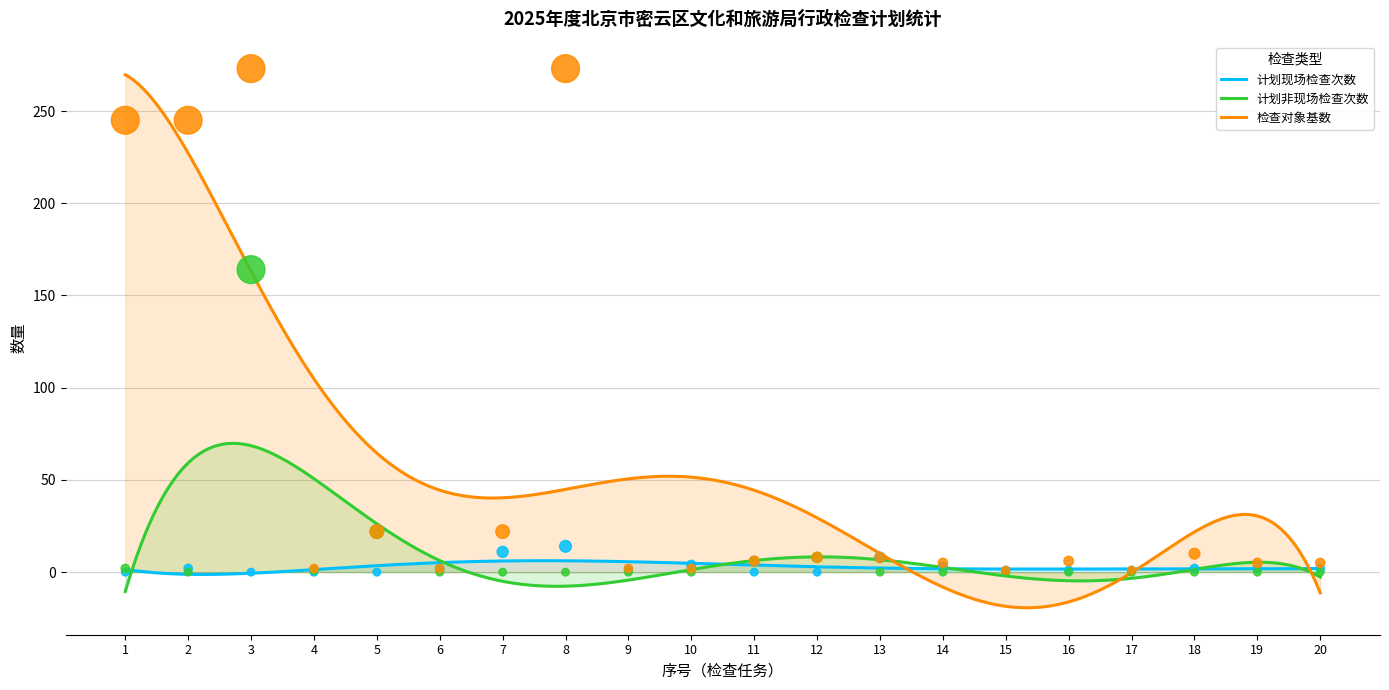

At which category is the sum across all series the highest?

3